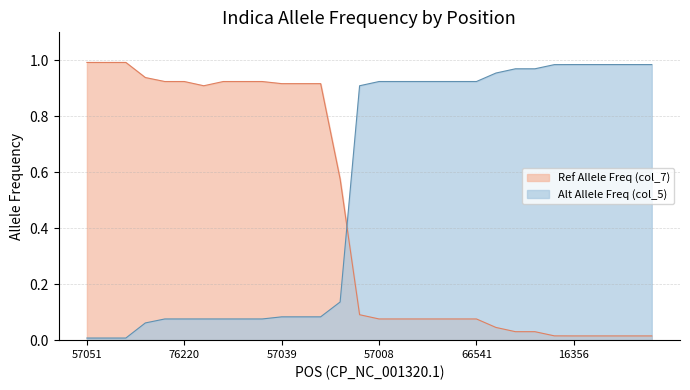

How many intersections are there between Ref Allele Freq (col_7) and Alt Allele Freq (col_5)?

1